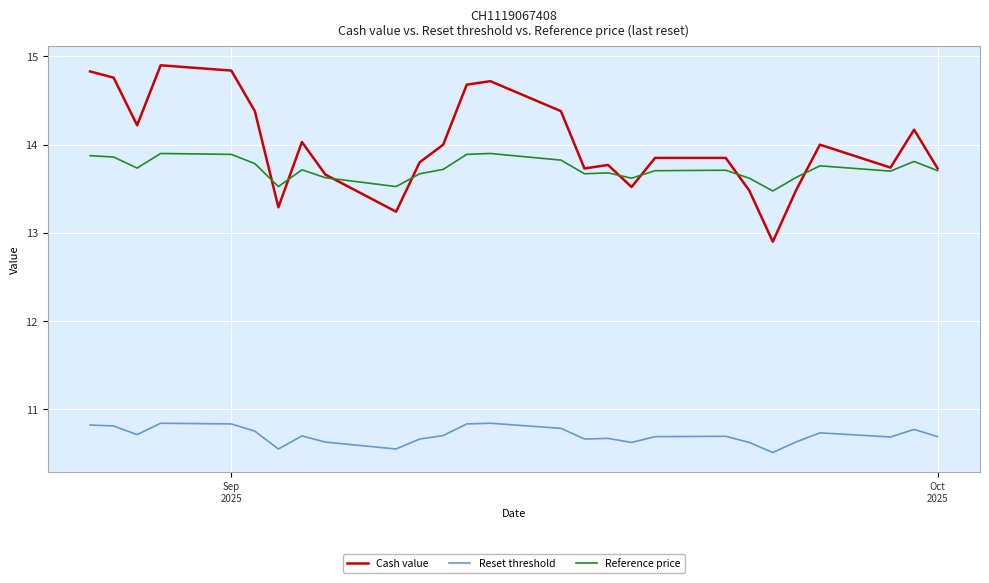

Which series has the largest total across all categories?

Cash value